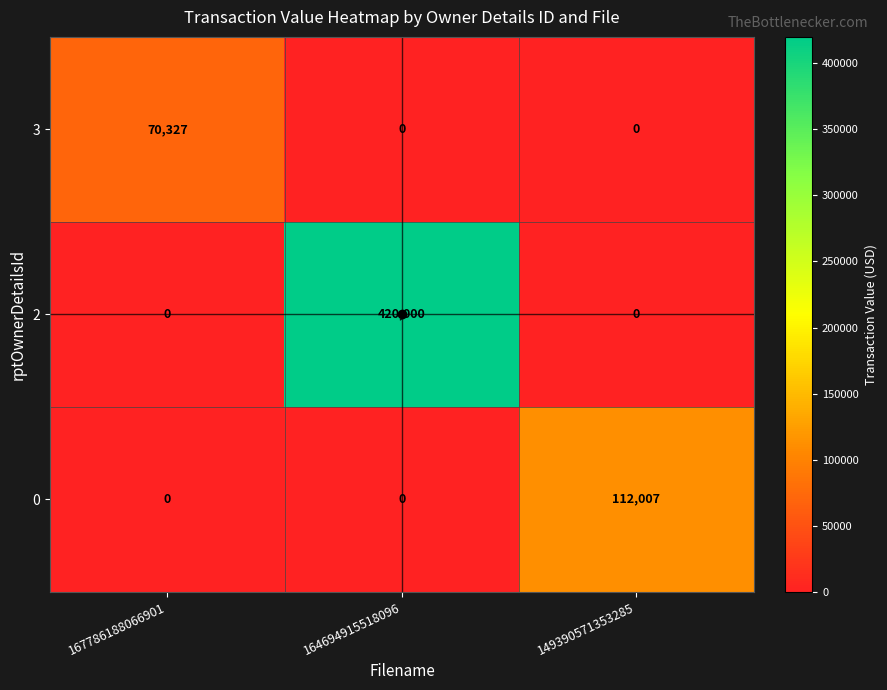

Rank the series by their maximum value, from lowest to highest.

3, 0, 2